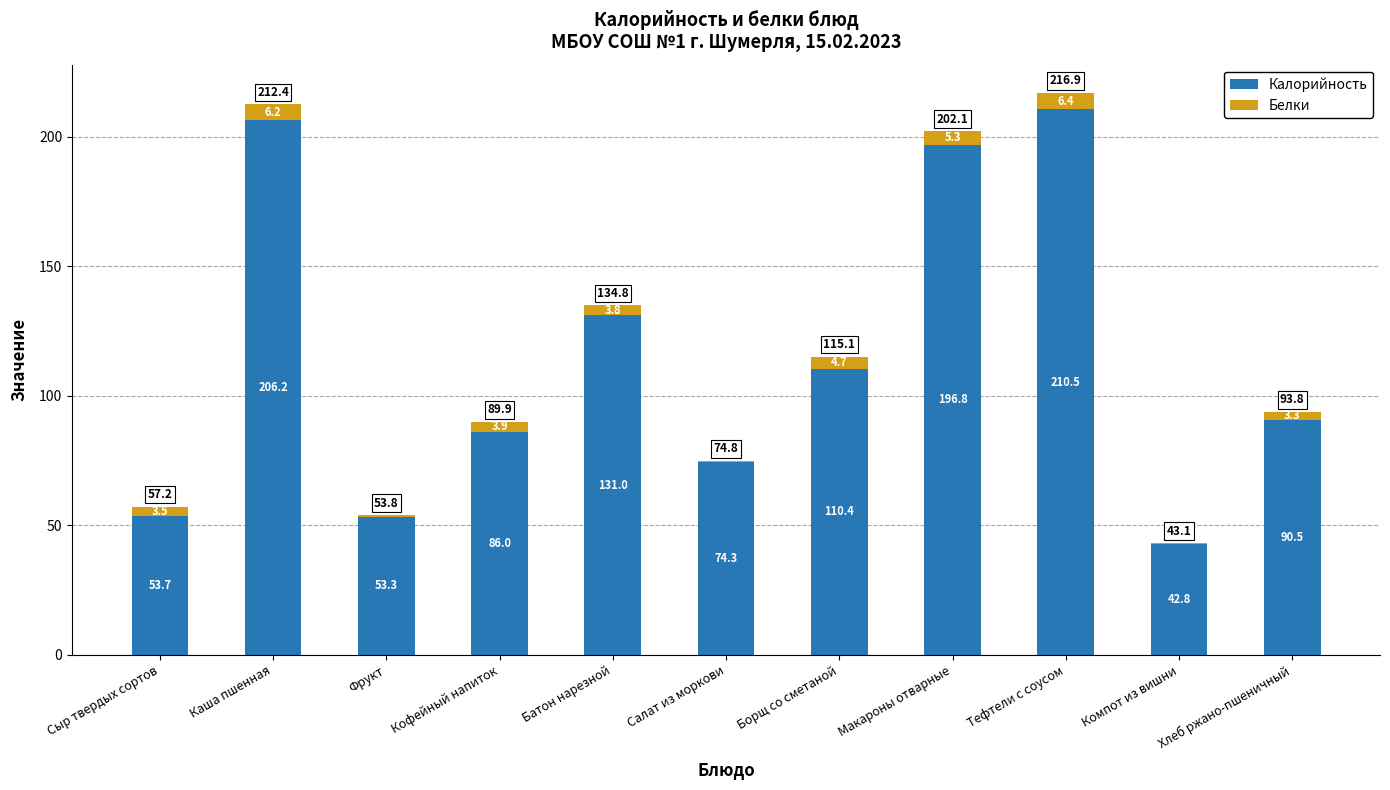

At which category is the sum across all series the highest?

Тефтели с соусом